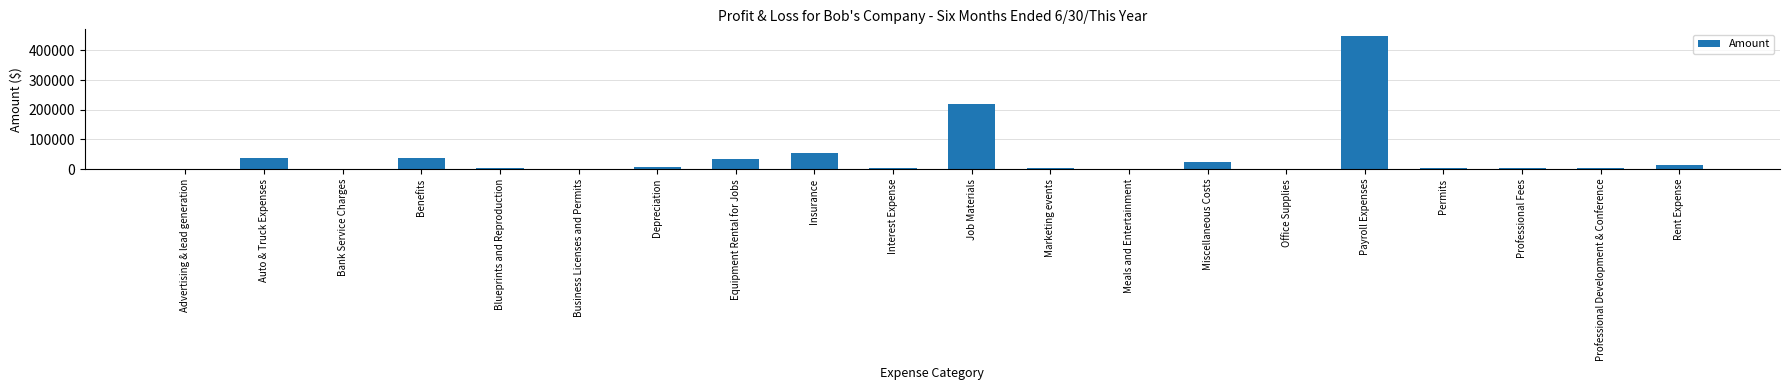

How many distinct data groups are displayed?

1